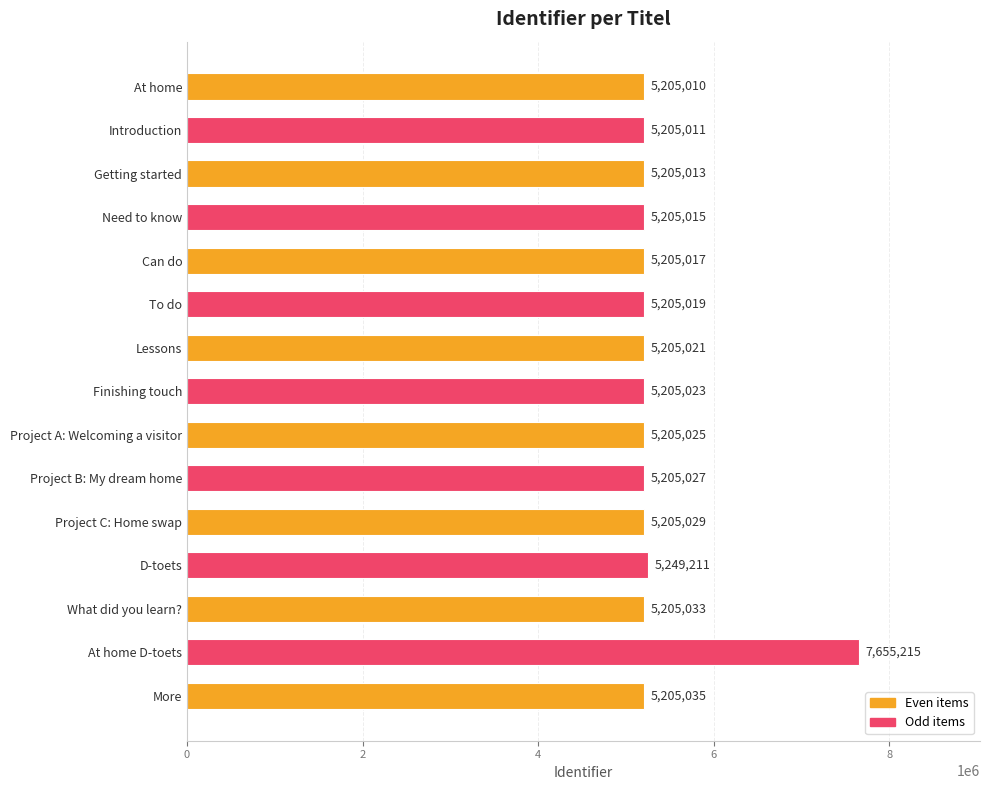

What is the change in value from Lessons to Project B: My dream home?

+6